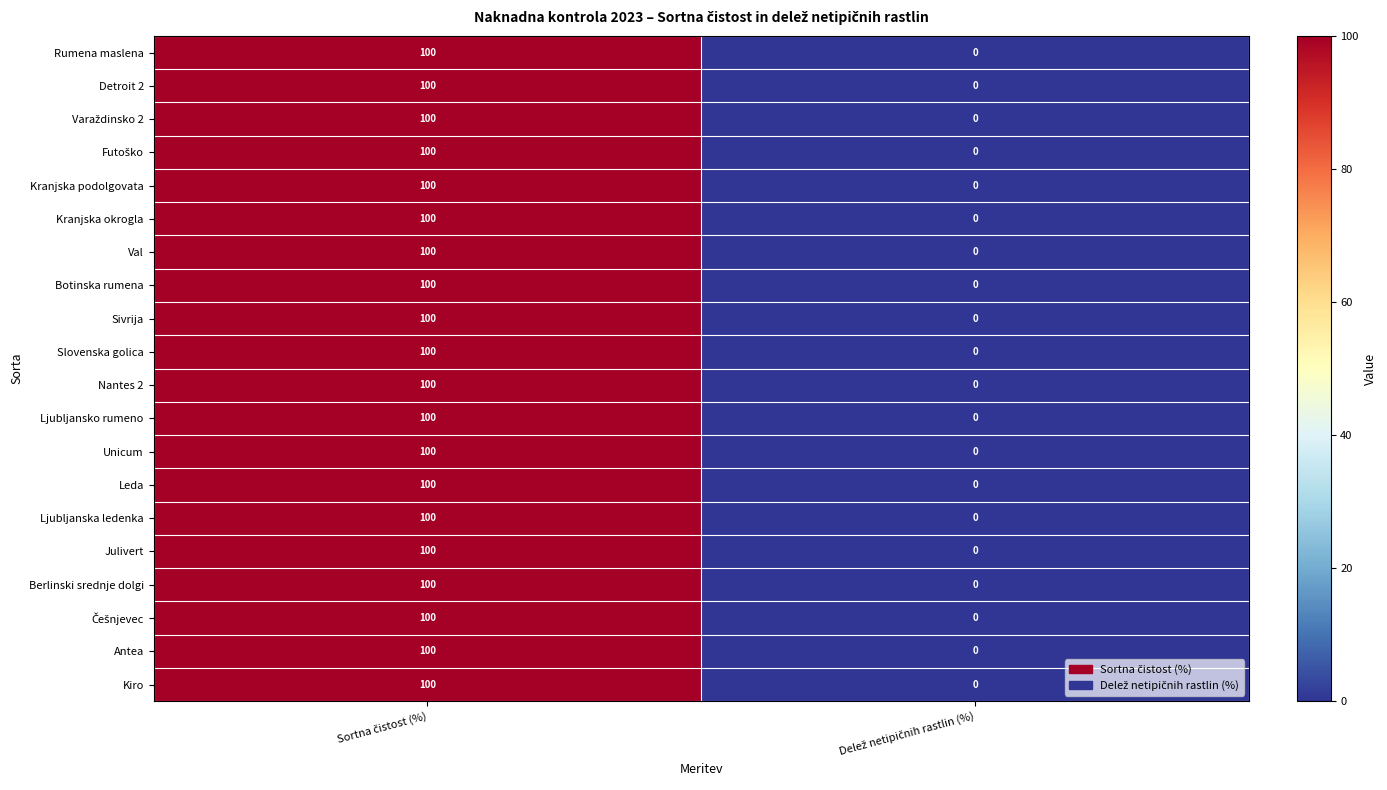

What is the average value of the Slovenska golica series?

50